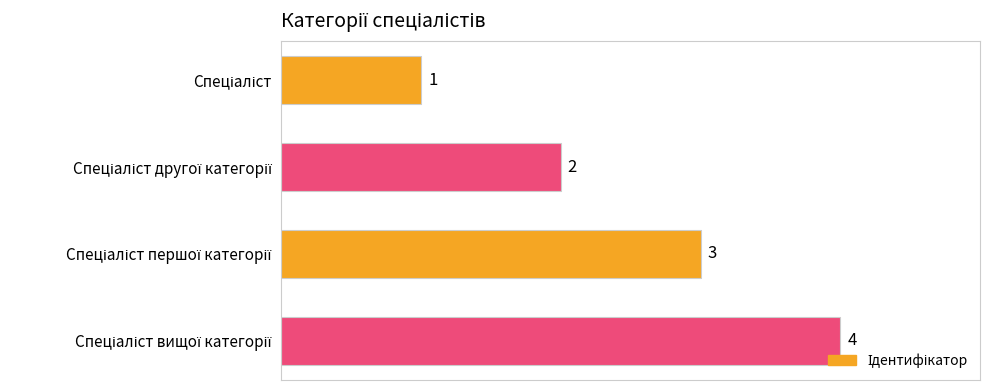

What is the maximum value shown in the chart?

4